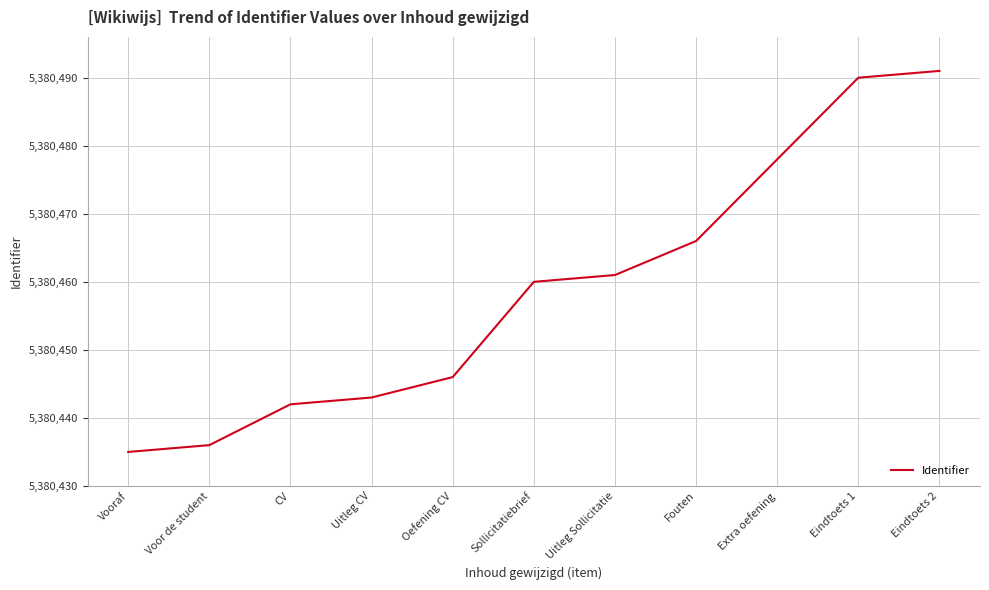

What position from the right is CV?

9